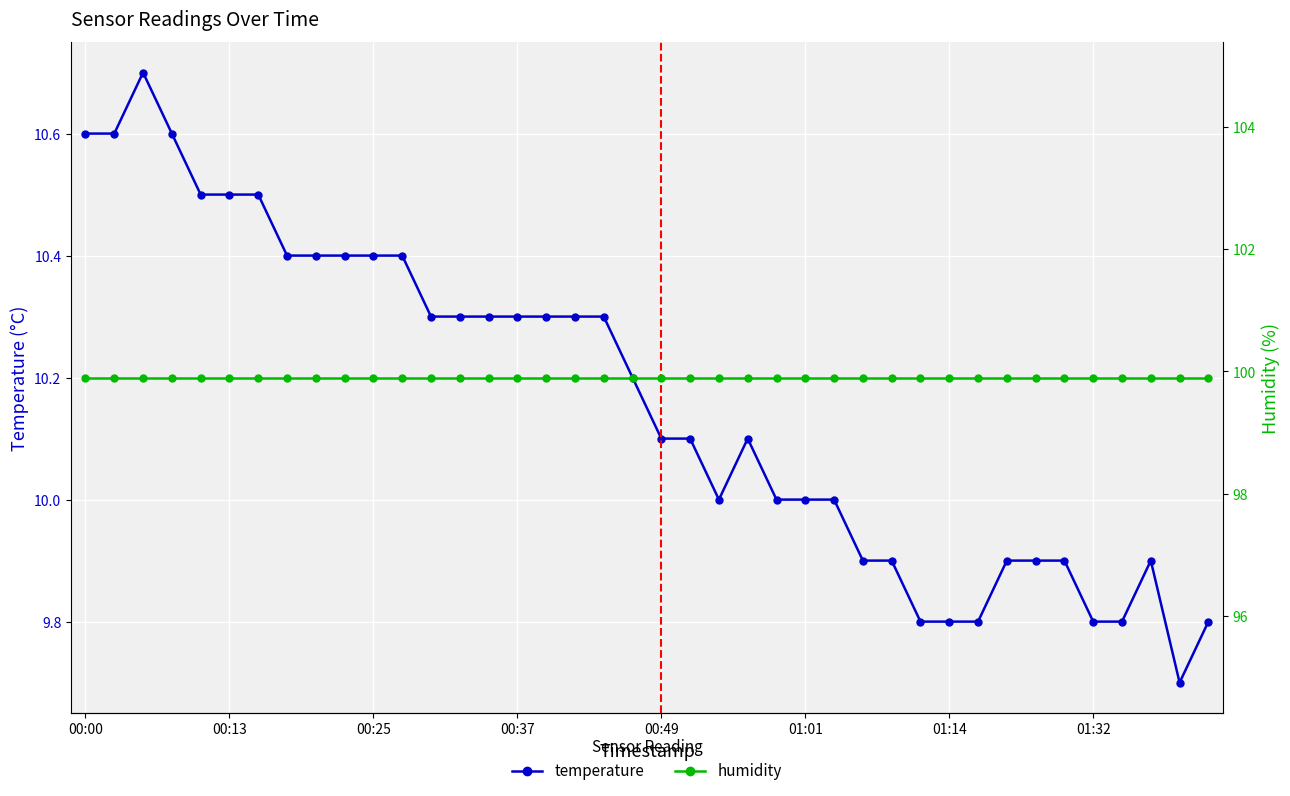

The value of temperature at 00:00 is 3.4. True or false?

False